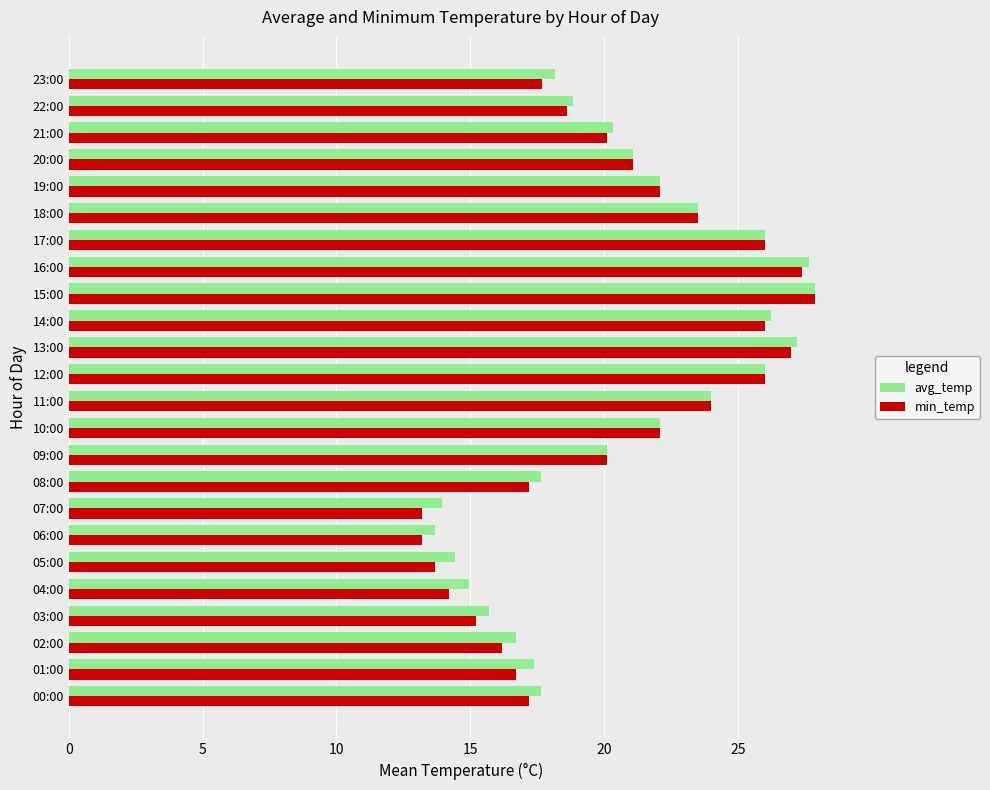

Between 14:00 and 19:00, which series saw the biggest shift?

avg_temp